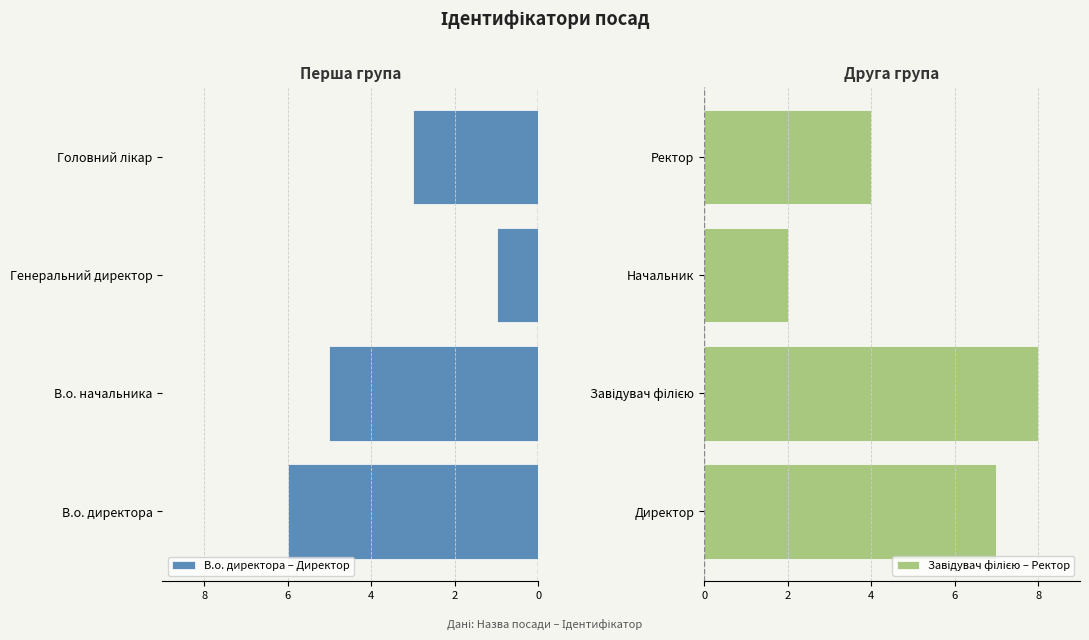

Does the chart contain any negative values?

Yes